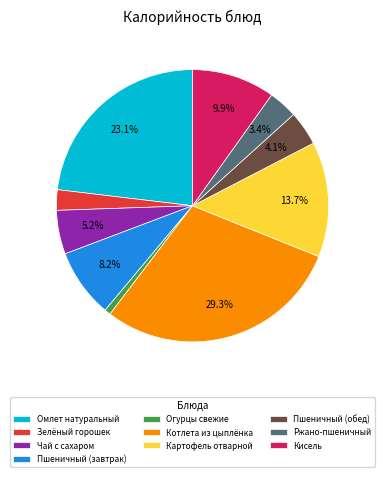

True or false: Котлета из цыплёнка accounts for 24% of the total.

False